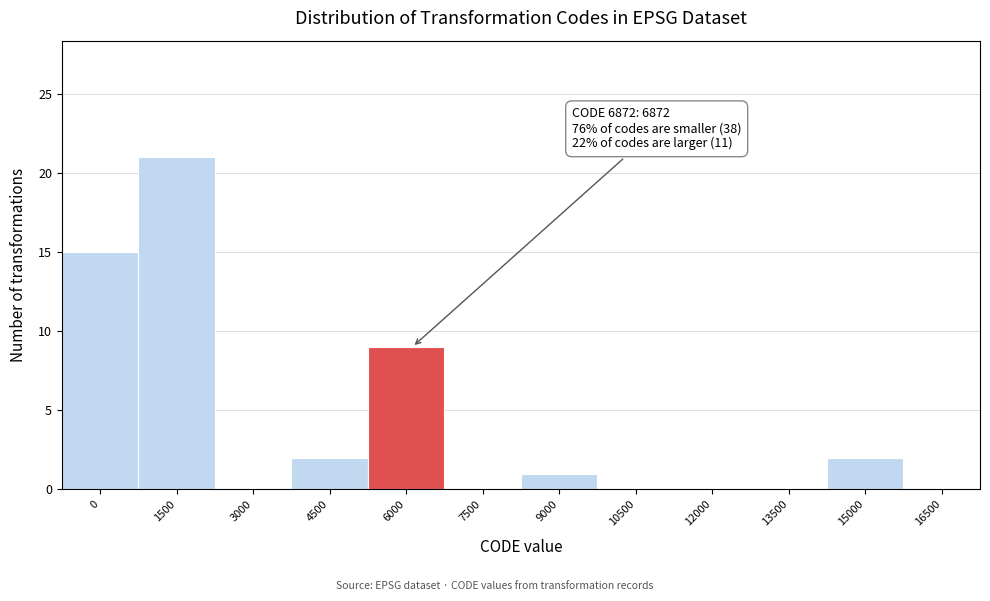

Reading right to left, extract all data points from this chart.

16500=0	15000=2	13500=0	12000=0	10500=0	9000=1	7500=0	6000=9	4500=2	3000=0	1500=21	0=15